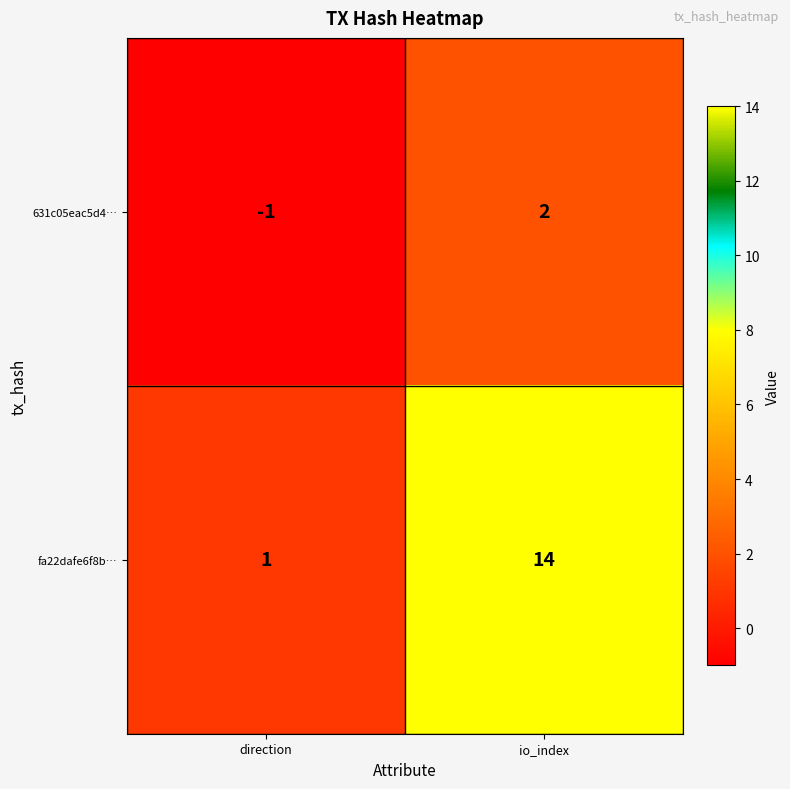

Reading left to right, extract all data points from this chart.

631c05eac5d4…: direction=-1	io_index=2
fa22dafe6f8b…: direction=1	io_index=14